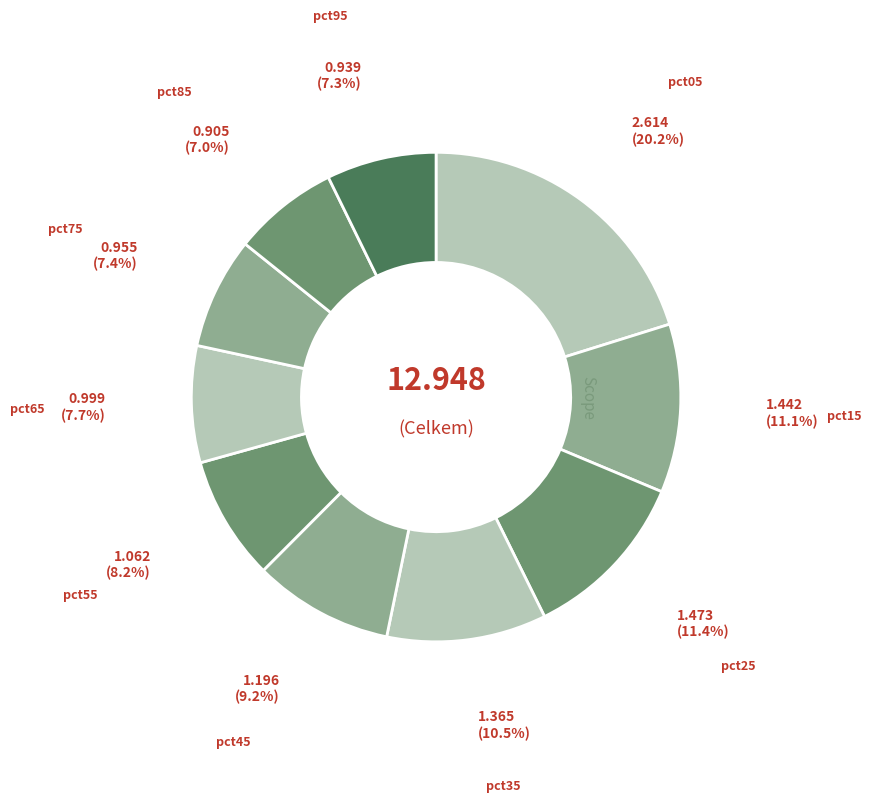

How many segments does this pie chart have?

10